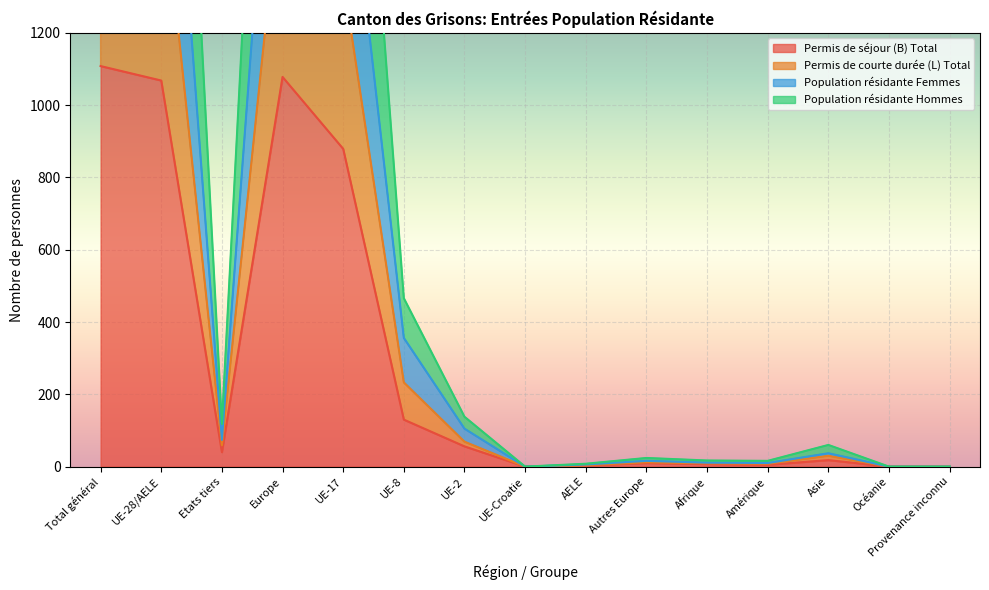

Which series has the largest total across all categories?

Population résidante Femmes